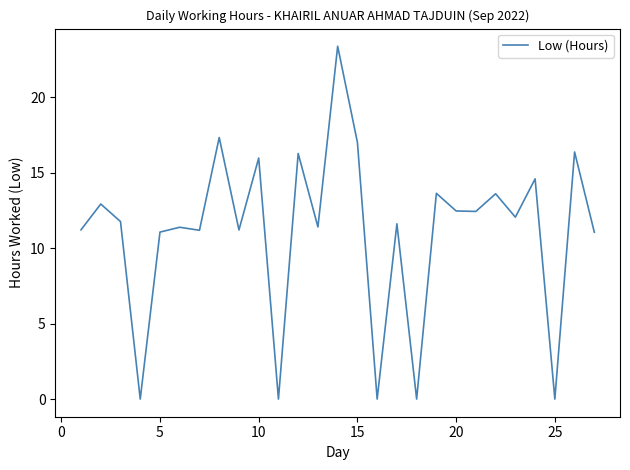

What is the greatest value displayed?

23.4